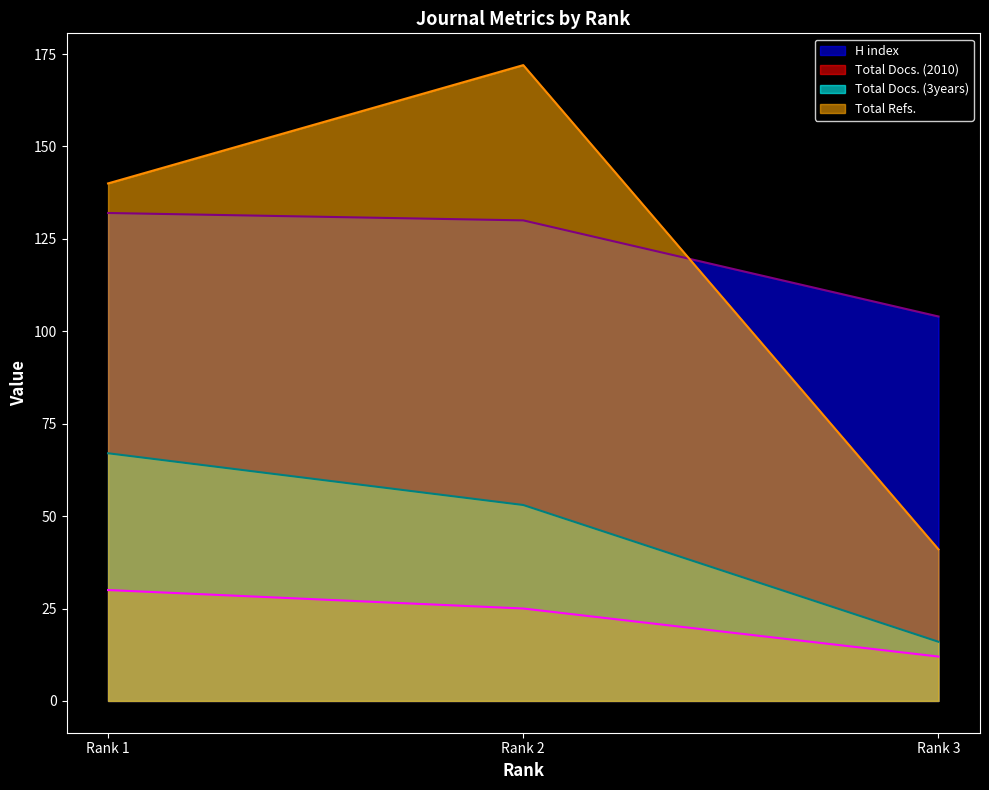

What is the minimum value for Total Docs. (3years)?

16